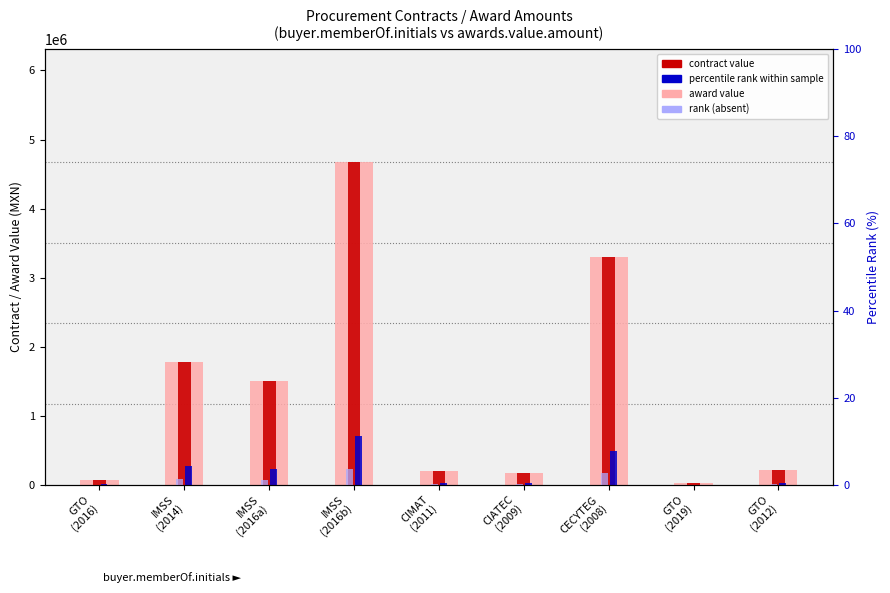

What position from the right is GTO
(2016)?

9